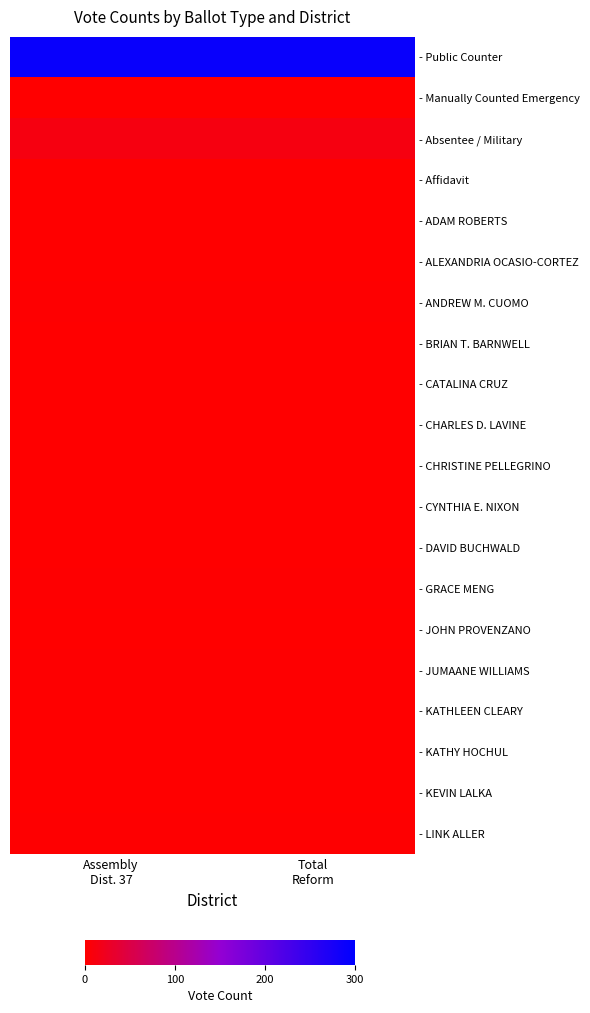

Reading left to right, what are all the values shown in this chart?

- Public Counter: Assembly
Dist. 37=291	Total
Reform=291
- Manually Counted Emergency: Assembly
Dist. 37=0	Total
Reform=0
- Absentee / Military: Assembly
Dist. 37=12	Total
Reform=12
- Affidavit: Assembly
Dist. 37=1	Total
Reform=1
- ADAM ROBERTS: Assembly
Dist. 37=1	Total
Reform=1
- ALEXANDRIA OCASIO-CORTEZ: Assembly
Dist. 37=1	Total
Reform=1
- ANDREW M. CUOMO: Assembly
Dist. 37=2	Total
Reform=2
- BRIAN T. BARNWELL: Assembly
Dist. 37=1	Total
Reform=1
- CATALINA CRUZ: Assembly
Dist. 37=1	Total
Reform=1
- CHARLES D. LAVINE: Assembly
Dist. 37=1	Total
Reform=1
- CHRISTINE PELLEGRINO: Assembly
Dist. 37=1	Total
Reform=1
- CYNTHIA E. NIXON: Assembly
Dist. 37=1	Total
Reform=1
- DAVID BUCHWALD: Assembly
Dist. 37=1	Total
Reform=1
- GRACE MENG: Assembly
Dist. 37=2	Total
Reform=2
- JOHN PROVENZANO: Assembly
Dist. 37=1	Total
Reform=1
- JUMAANE WILLIAMS: Assembly
Dist. 37=2	Total
Reform=2
- KATHLEEN CLEARY: Assembly
Dist. 37=1	Total
Reform=1
- KATHY HOCHUL: Assembly
Dist. 37=1	Total
Reform=1
- KEVIN LALKA: Assembly
Dist. 37=1	Total
Reform=1
- LINK ALLER: Assembly
Dist. 37=2	Total
Reform=2